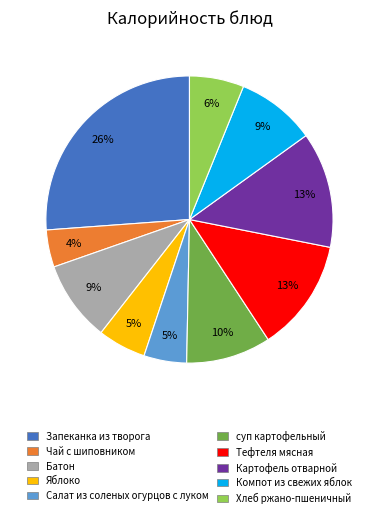

Which category has the biggest portion of the pie?

Запеканка из творога